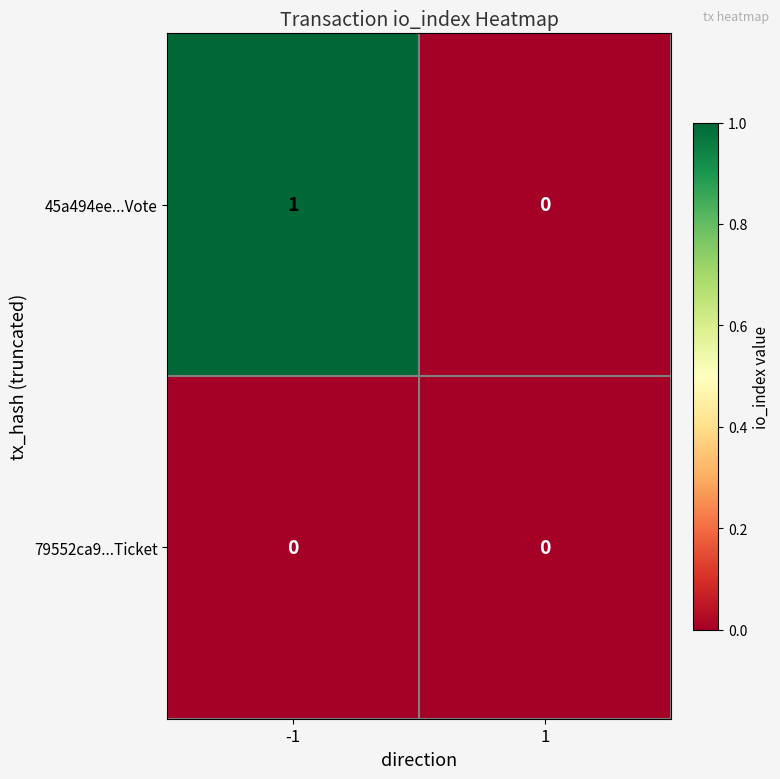

The value of 79552ca9...Ticket at 1 is 0. True or false?

True